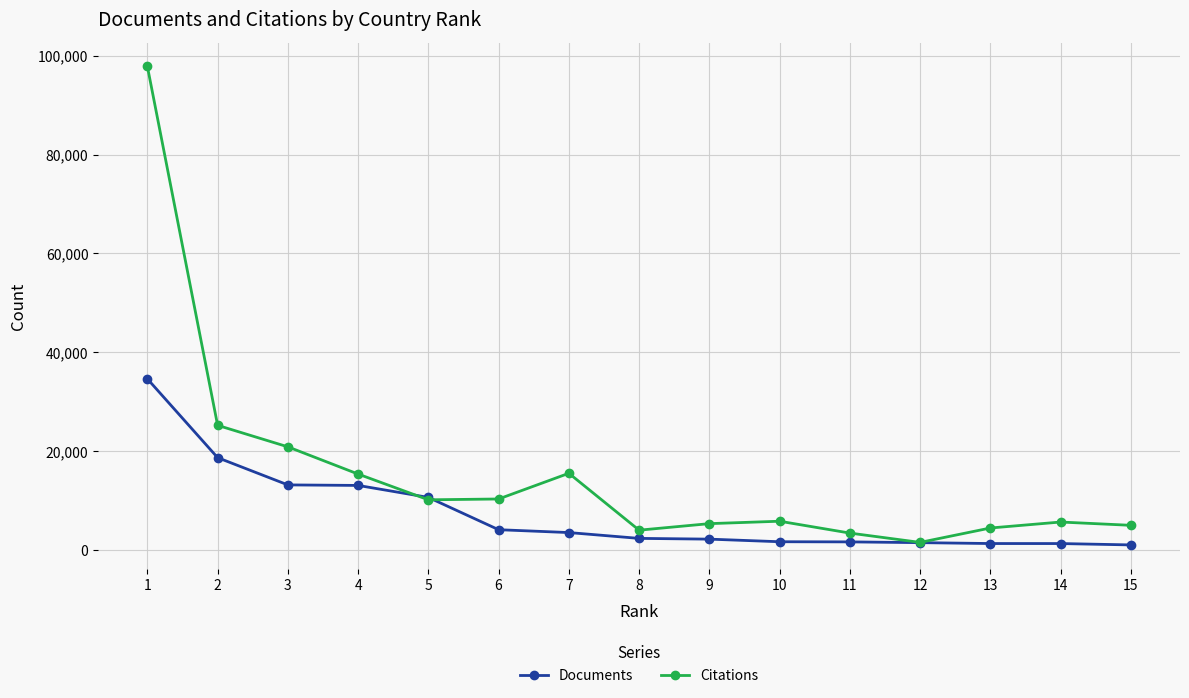

Read the Citations value at 1.

97834